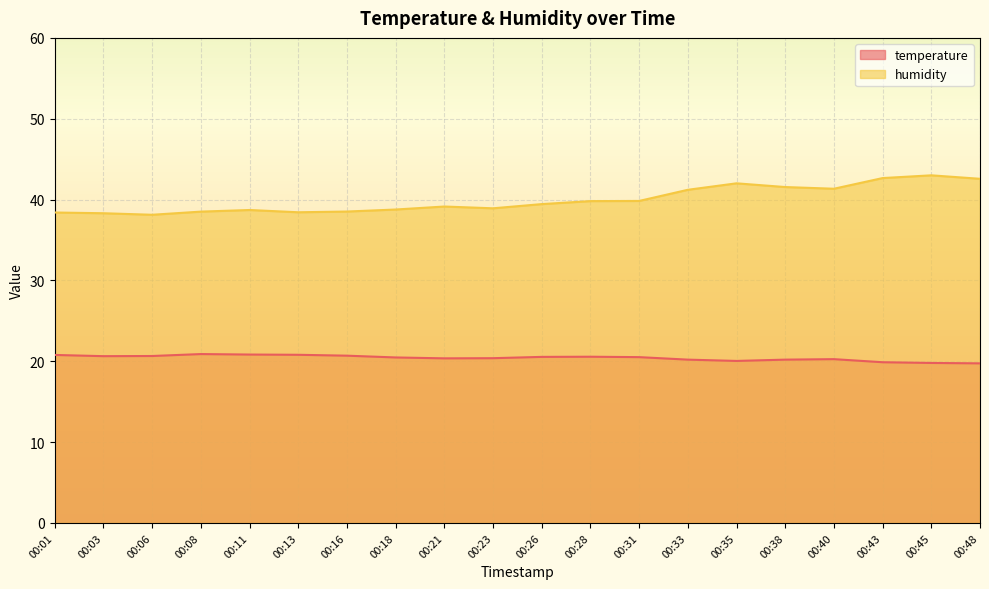

What is the value of the temperature point at the 8th from the left?

20.5